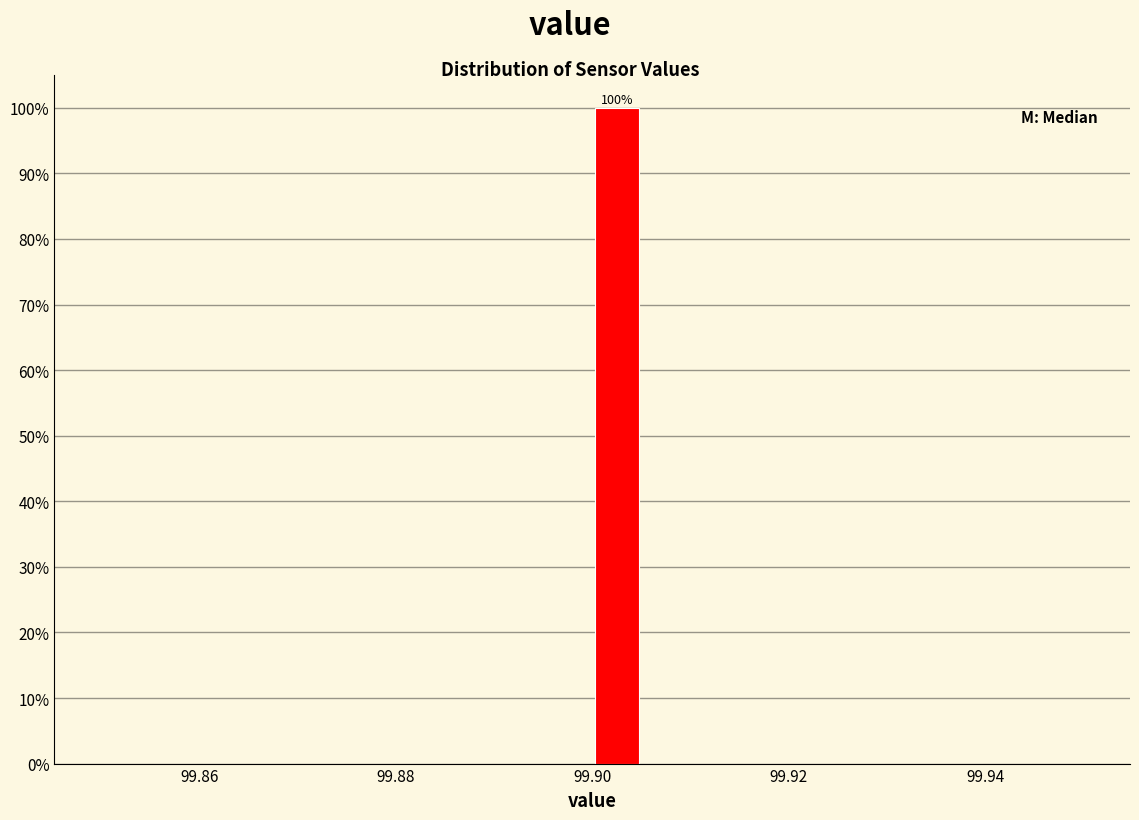

Around what value on the x-axis is the tallest bar? Give the approximate position of its centre, as read against the axis.

99.902